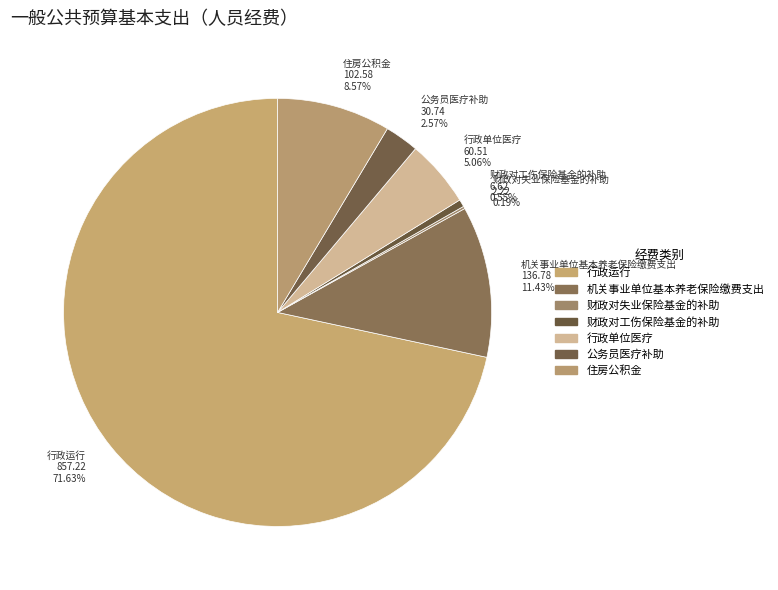

To the nearest percent, what is the difference between the 财政对工伤保险基金的补助 and 行政单位医疗 slice percentages?

5%